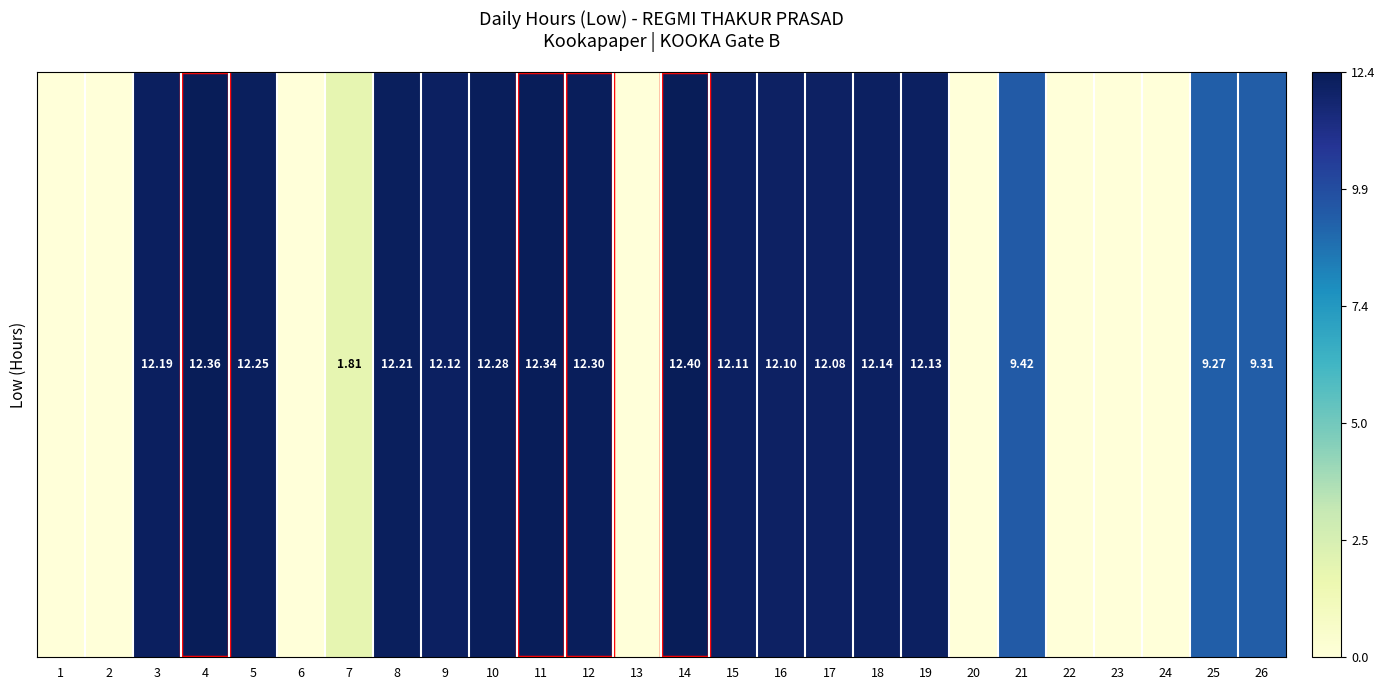

Is it true that the value at 26 is 9.3?

True